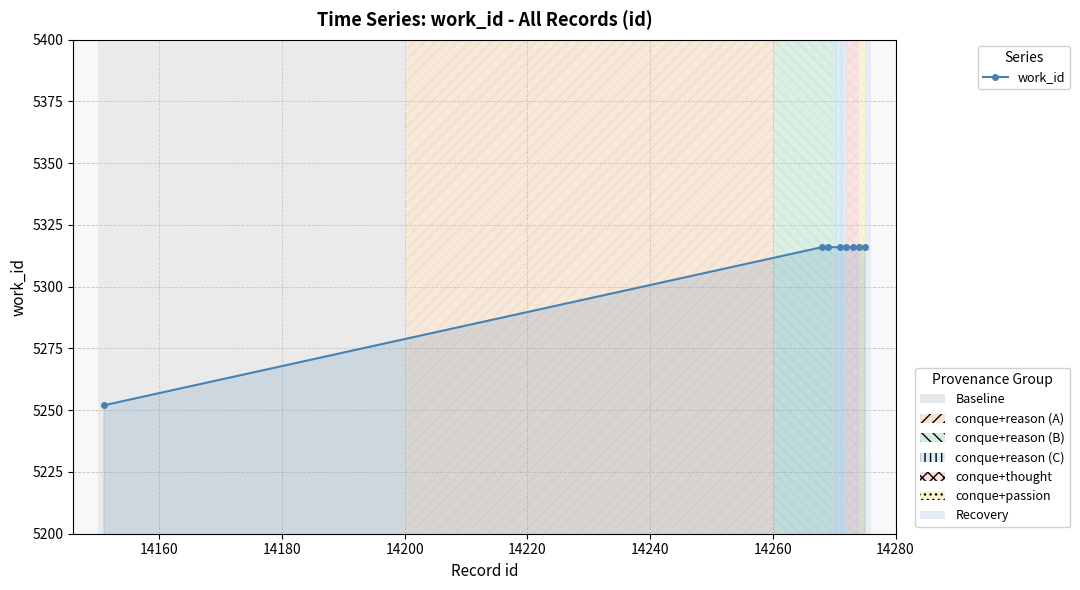

What is the value of the 4th point from the left?

5316